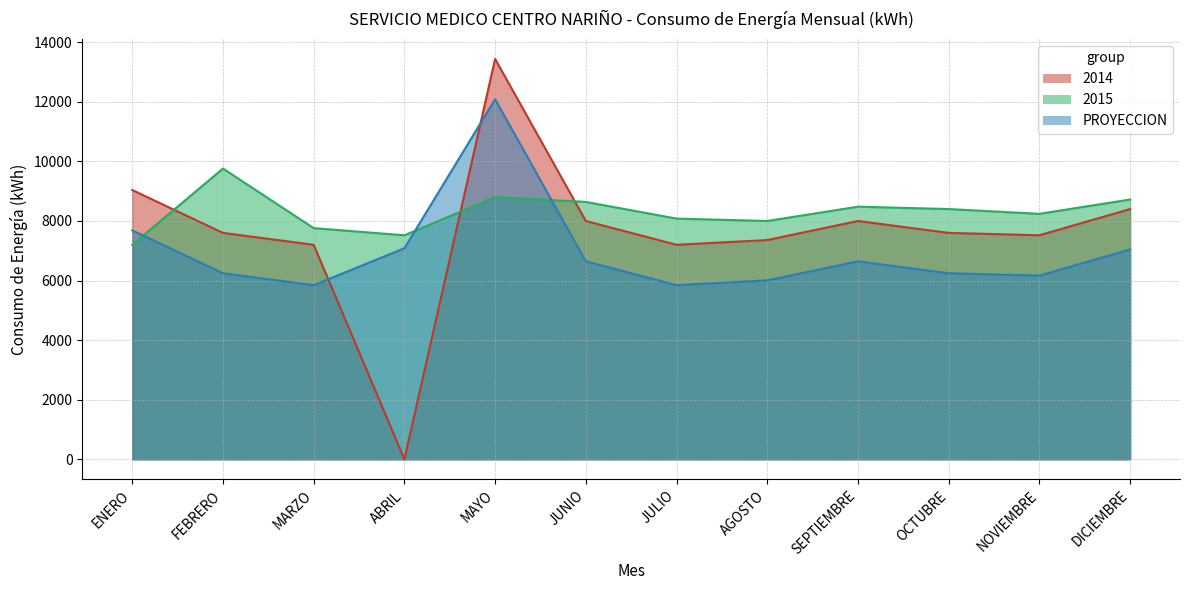

What is the minimum value for PROYECCION?

5845.2